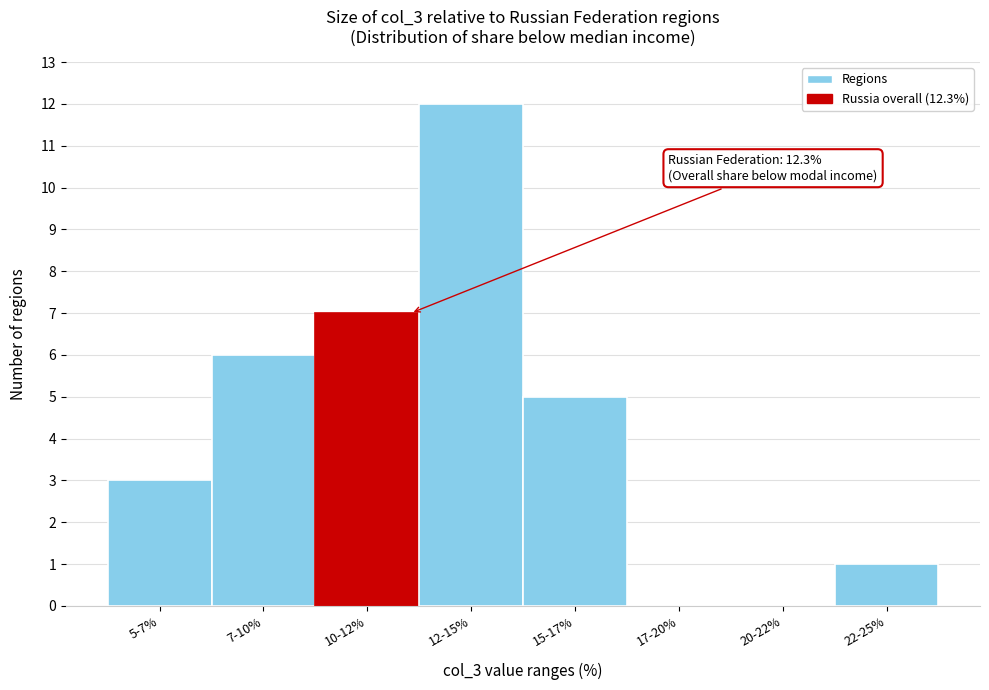

Reading left to right, transcribe all the data shown in this chart.

5-7%=3	7-10%=6	10-12%=7	12-15%=12	15-17%=5	17-20%=0	20-22%=0	22-25%=1